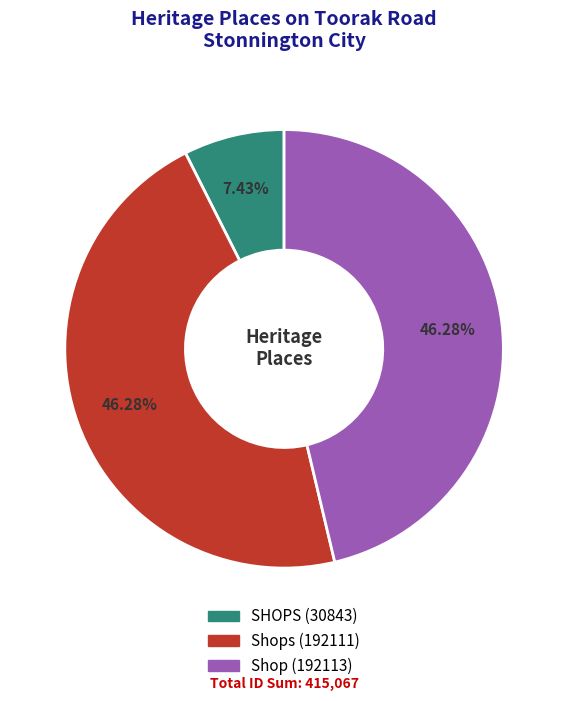

To the nearest percent, what is the difference between the largest and smallest slice percentages?

39%